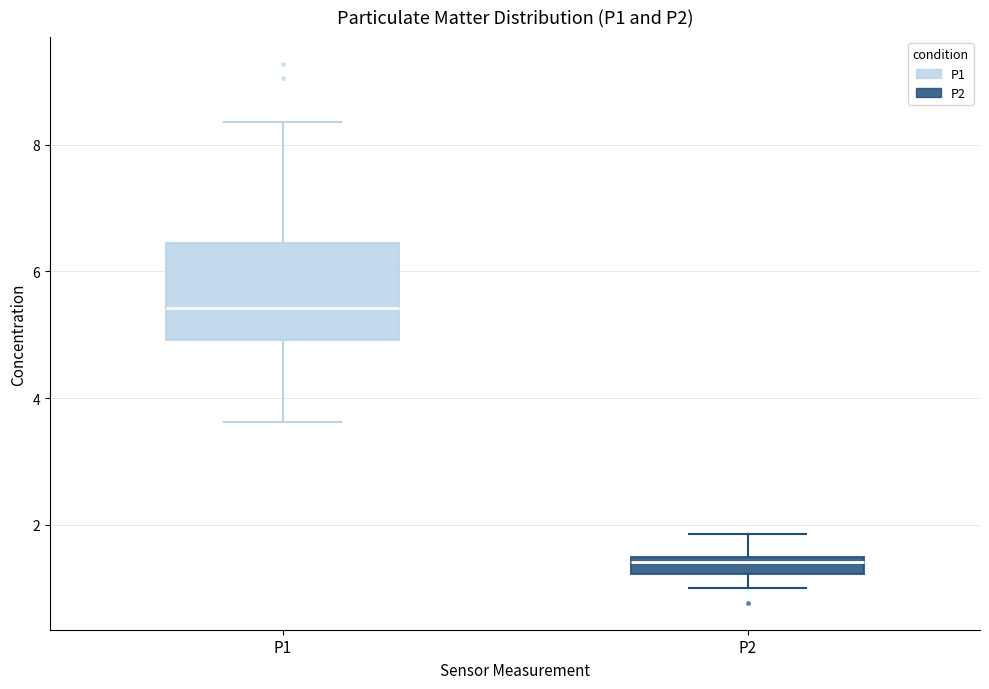

Where does the lower whisker of the box for P1 end on the y-axis? The values are not printed on the chart, so give them approximately, as read against the axis.

3.6